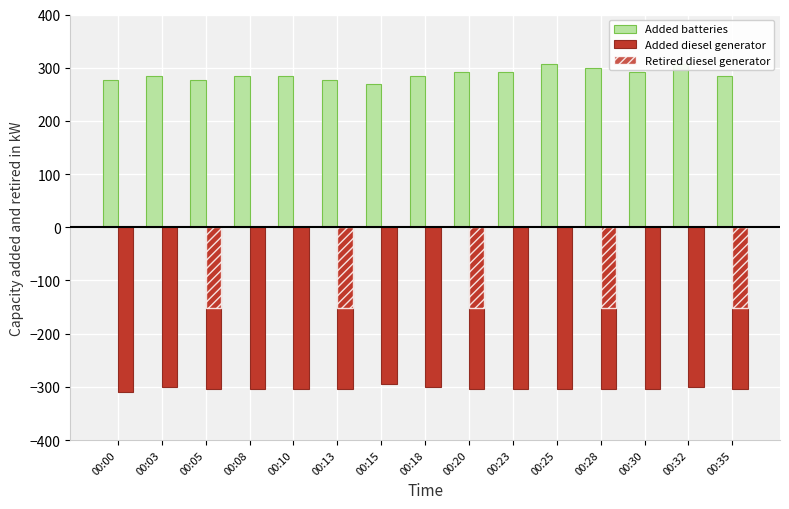

Which series has the largest total across all categories?

Added batteries